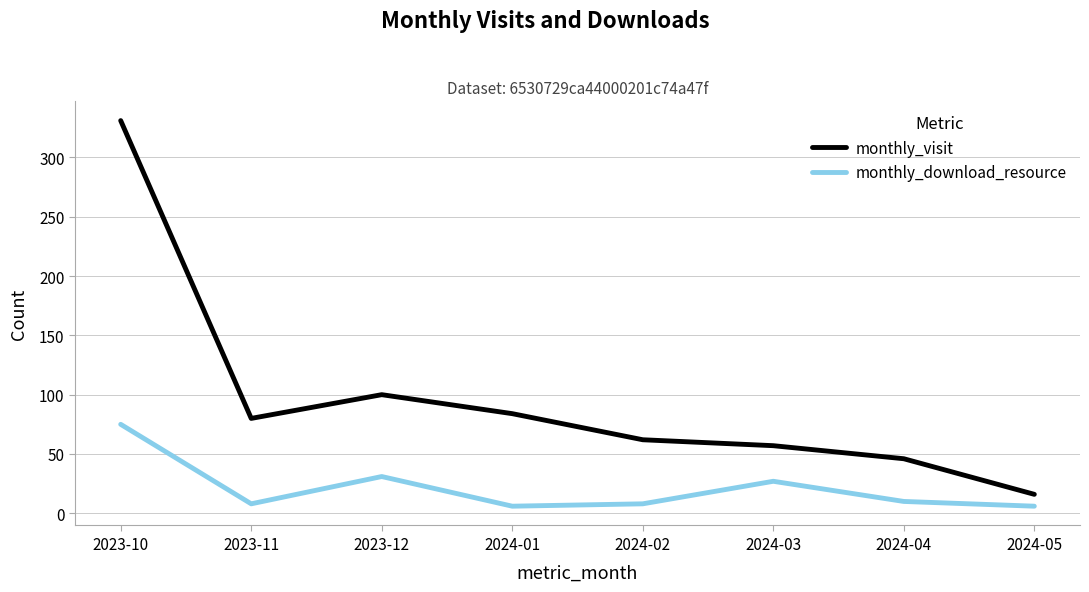

True or false: monthly_visit and monthly_download_resource intersect in this chart.

False